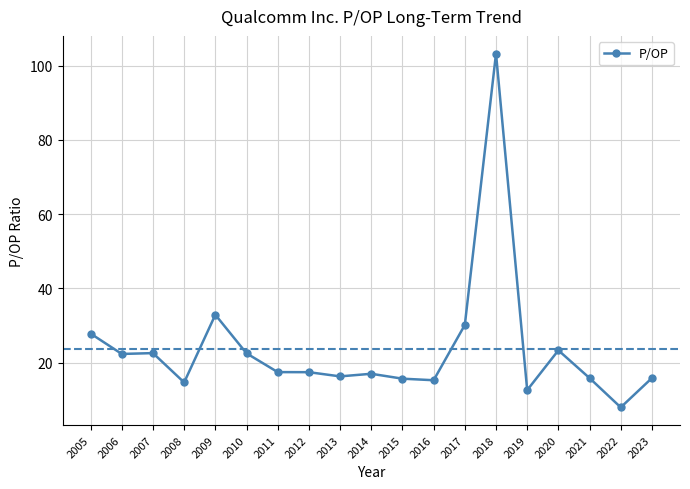

What is the value of the 17th point from the left?

15.8